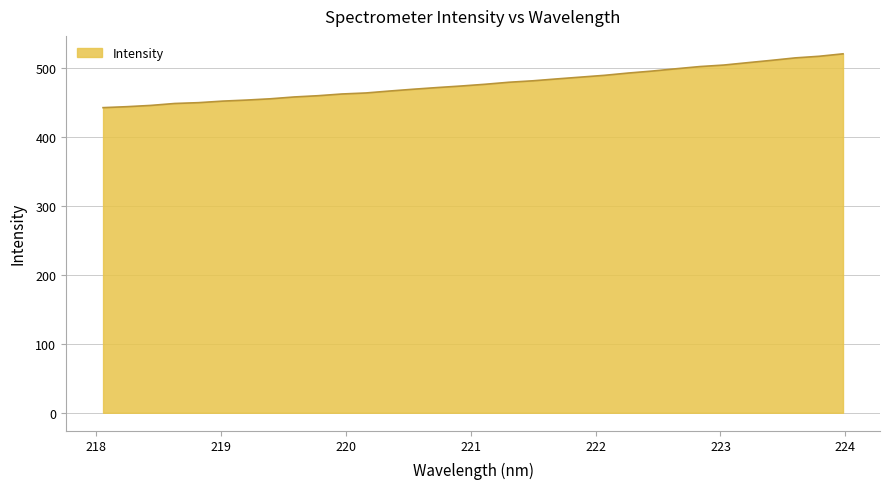

What is the difference between the maximum and minimum values?

78.1